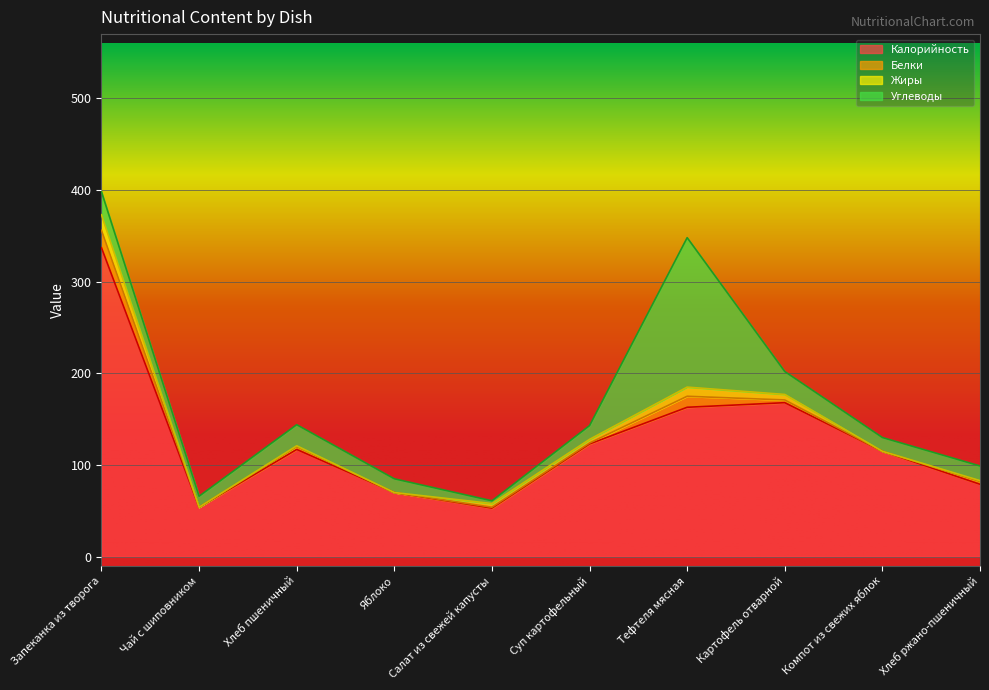

Which series has the largest total across all categories?

Калорийность